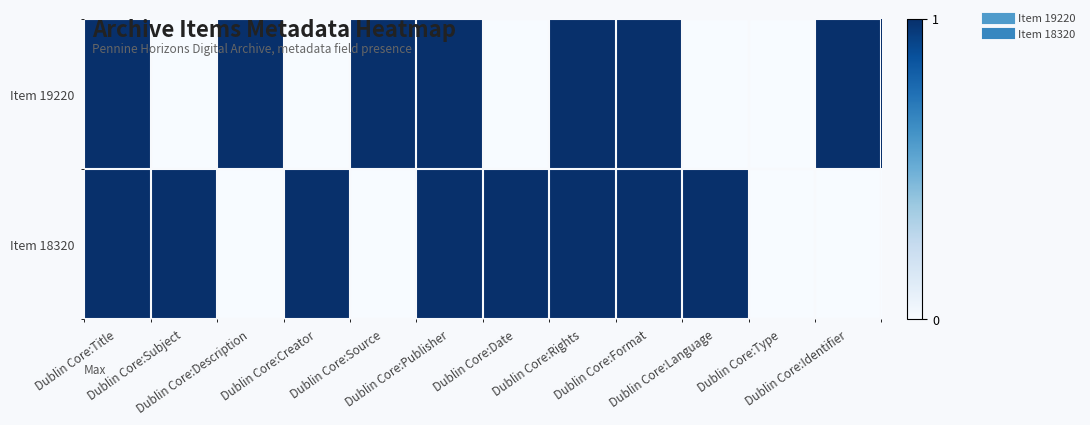

What is the total value across all series at Dublin Core:Date?

1